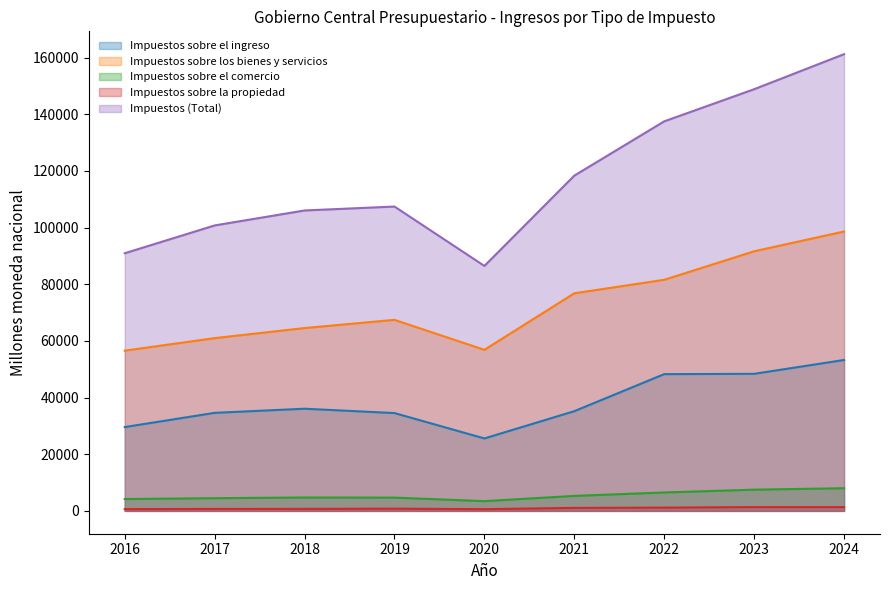

Rank the series at 2022 from lowest to highest value.

Impuestos sobre la propiedad, Impuestos sobre el comercio, Impuestos sobre el ingreso, Impuestos sobre los bienes y servicios, Impuestos (Total)